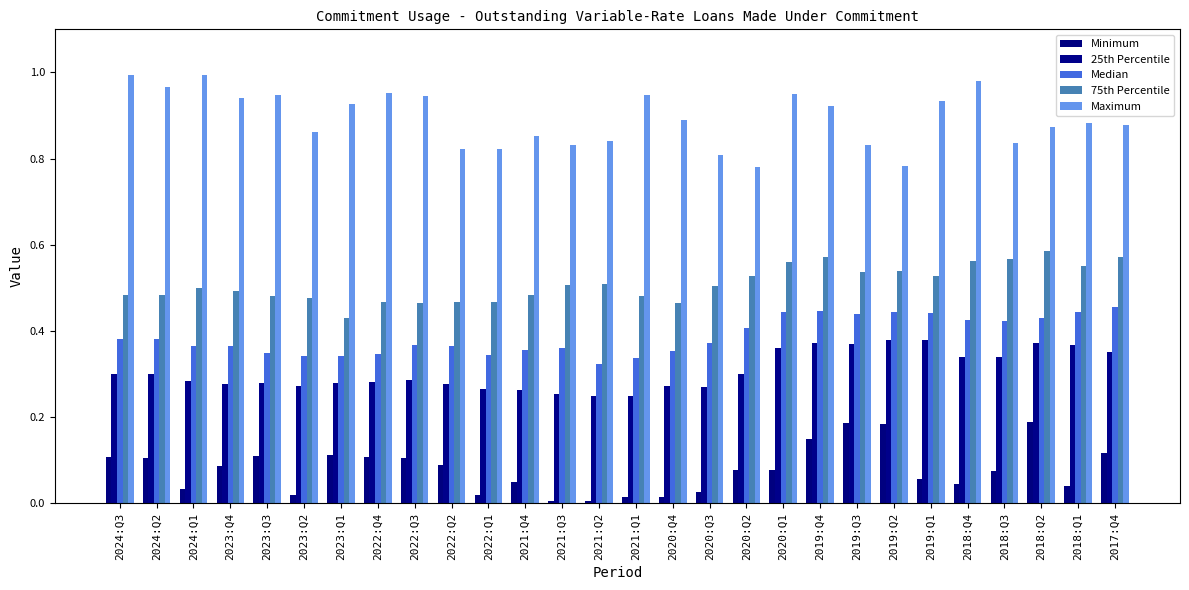

What is the greatest value displayed?

1.0